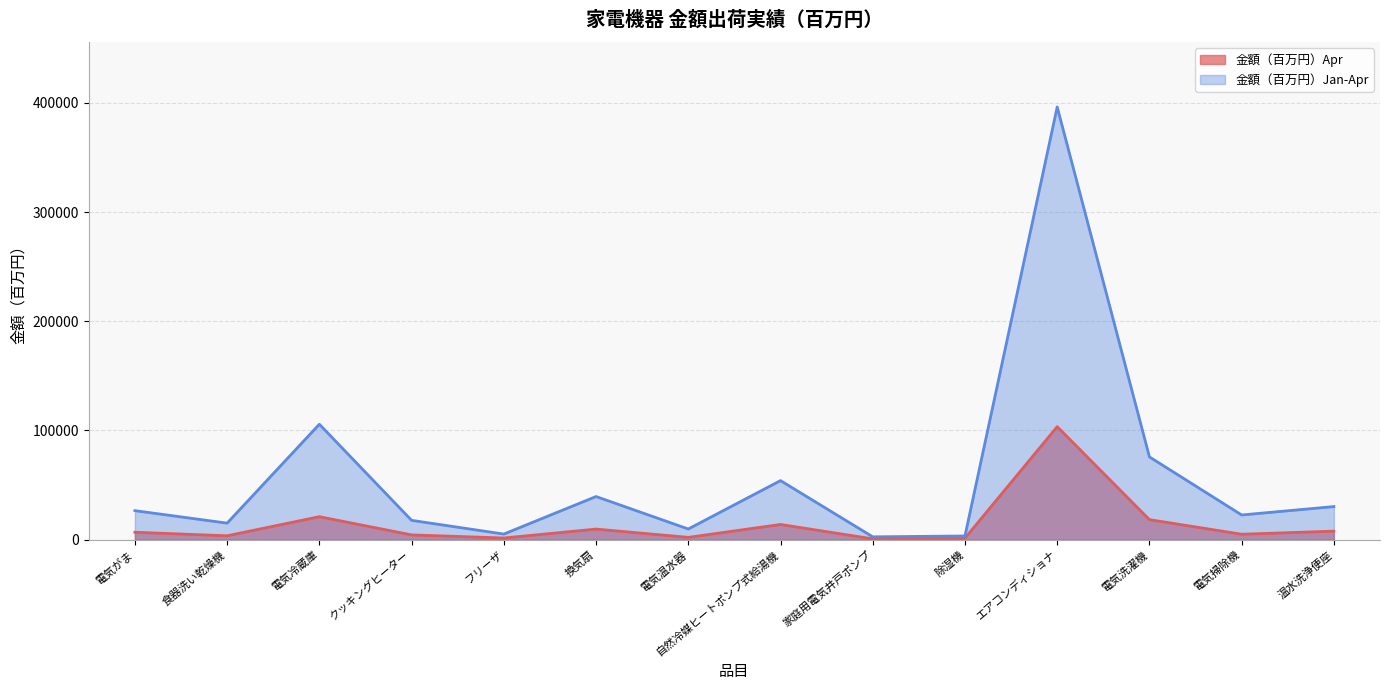

Rank the series by their average value, from lowest to highest.

金額（百万円）Apr, 金額（百万円）Jan-Apr